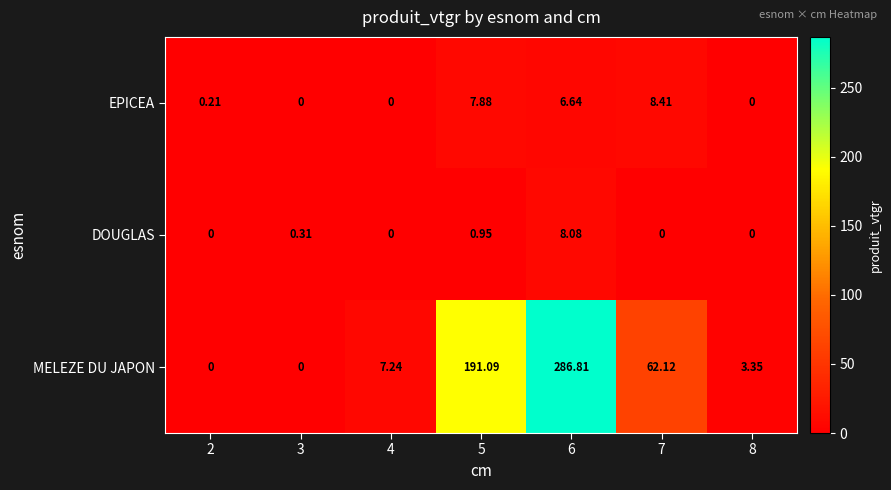

Which series has the largest total across all categories?

MELEZE DU JAPON